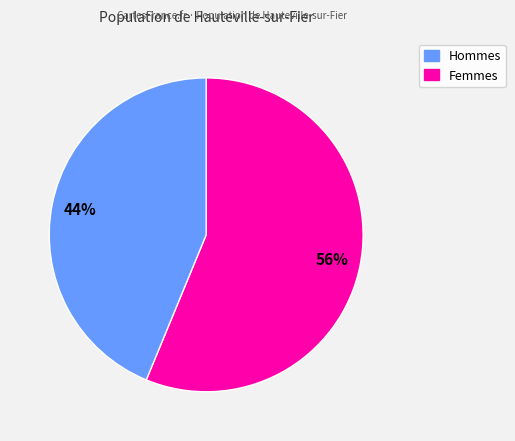

How many slices are in this pie chart?

2